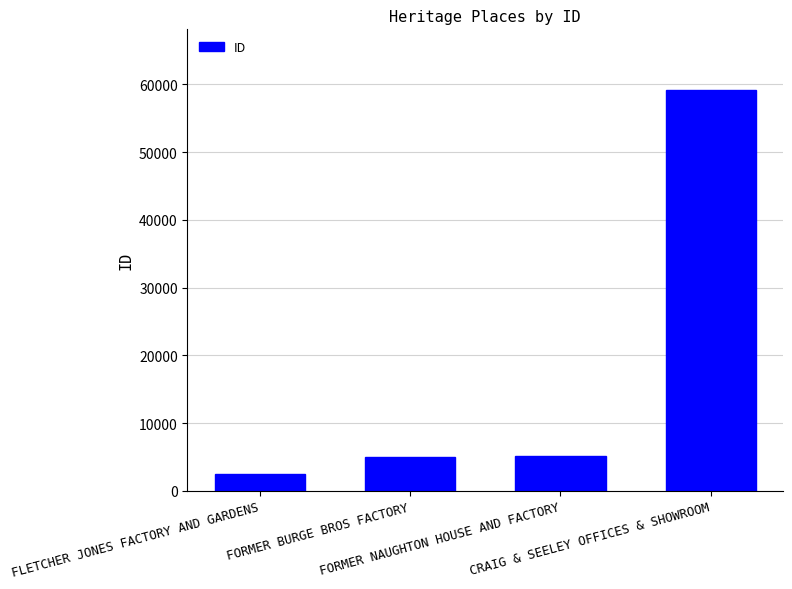

What is the greatest value displayed?

59252